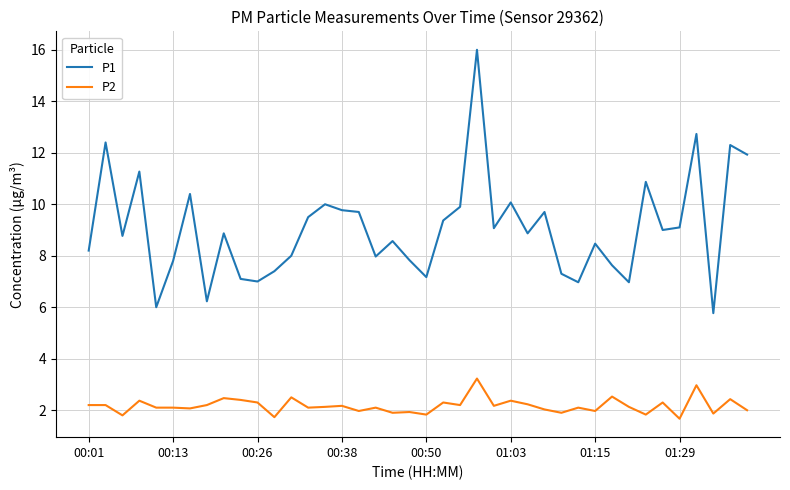

What is the difference between the maximum and minimum values in the P1 series?

10.2